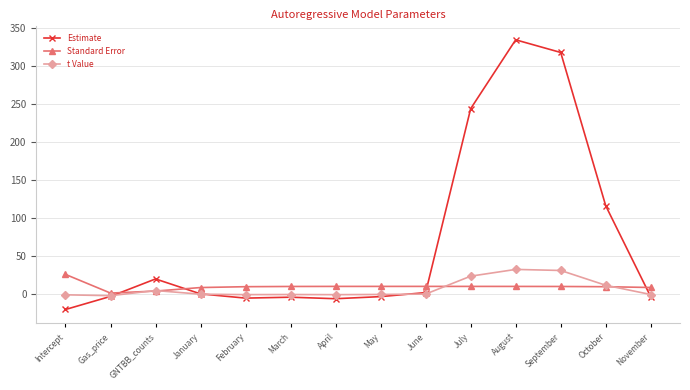

True or false: t Value has more than 1 interior local peaks.

True